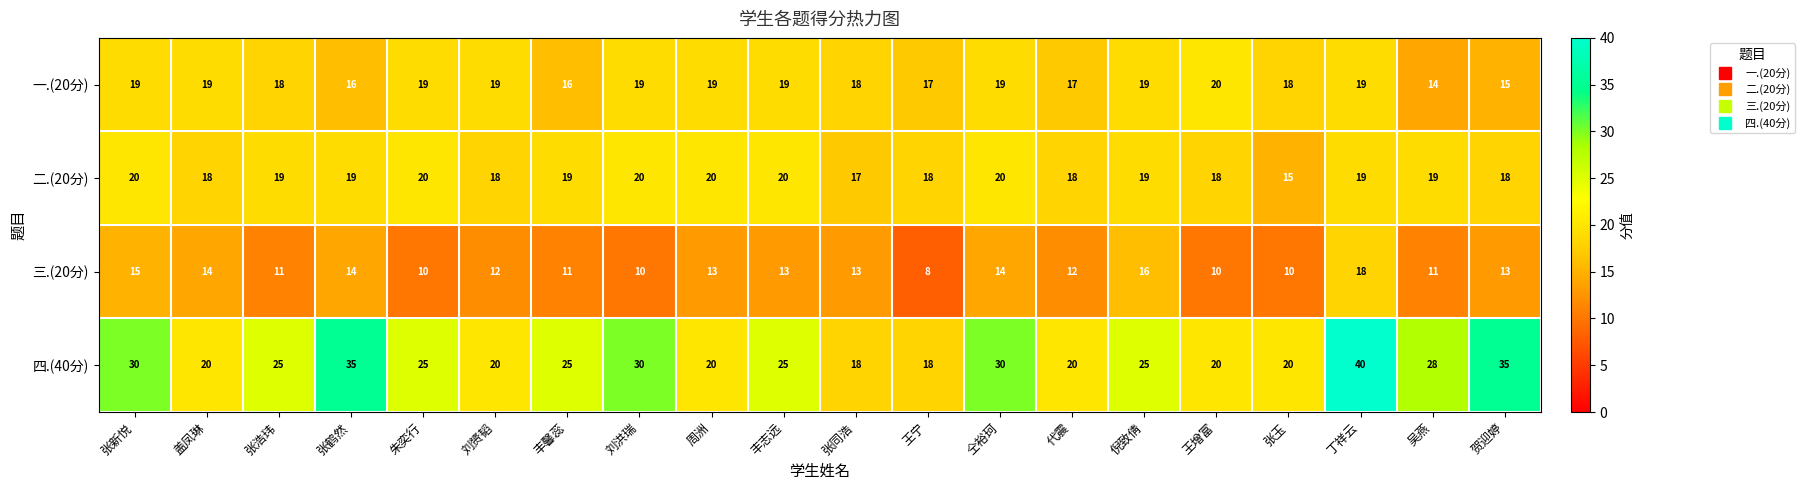

At how many categories does at least one series exceed 12?

20